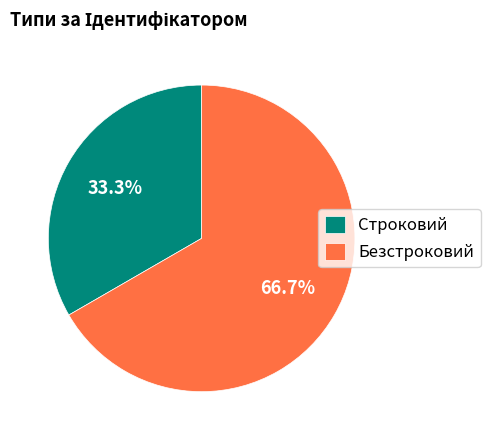

What percentage is the Строковий slice, to the nearest percent?

33%